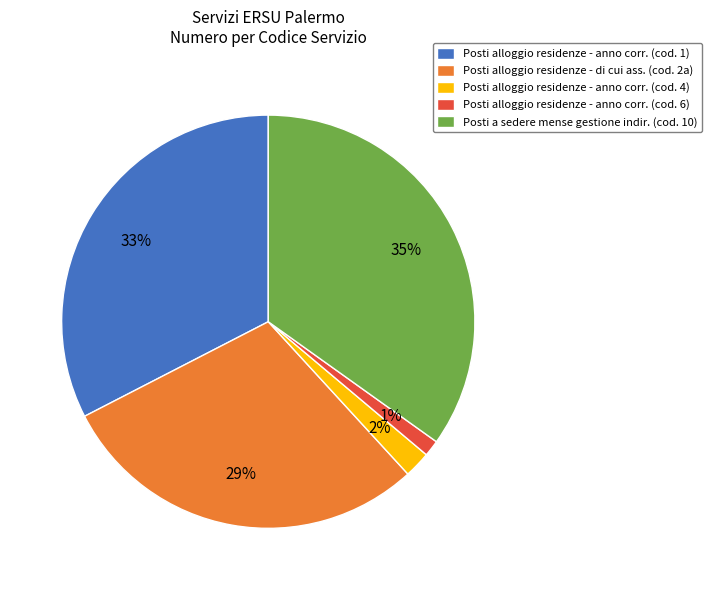

Which category has the smallest portion of the pie?

Posti alloggio residenze - anno corr. (cod. 6)